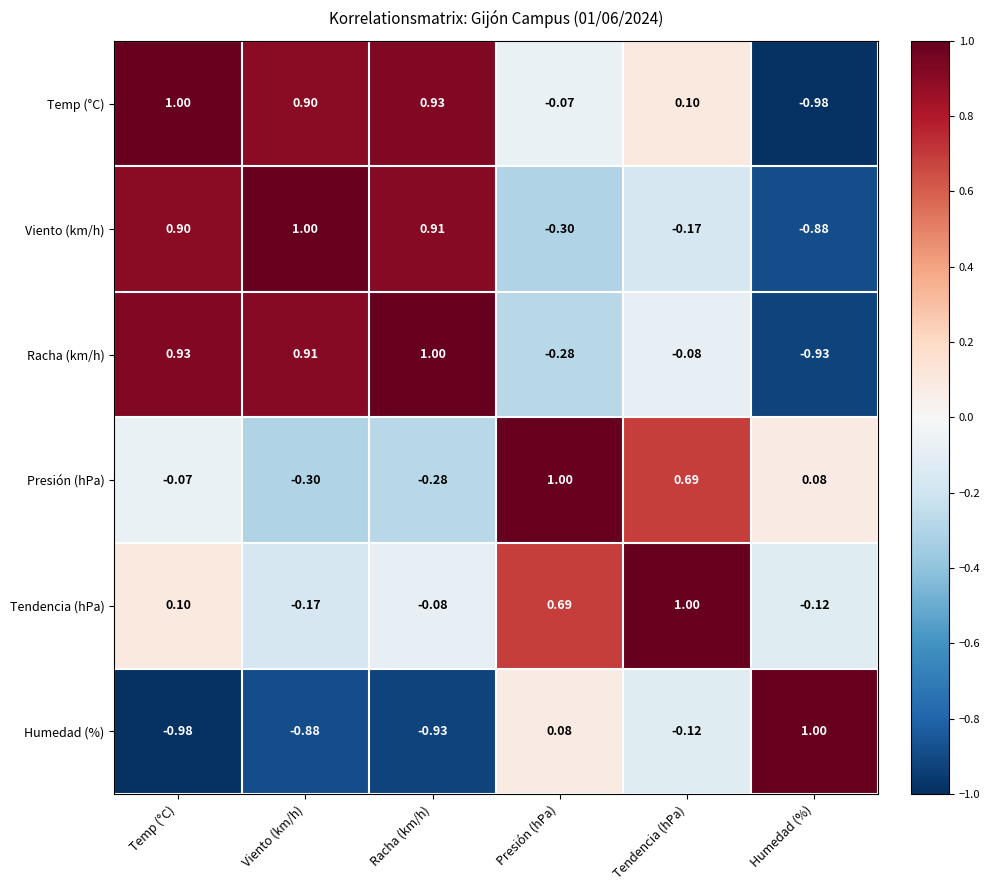

How many series are shown in this chart?

6